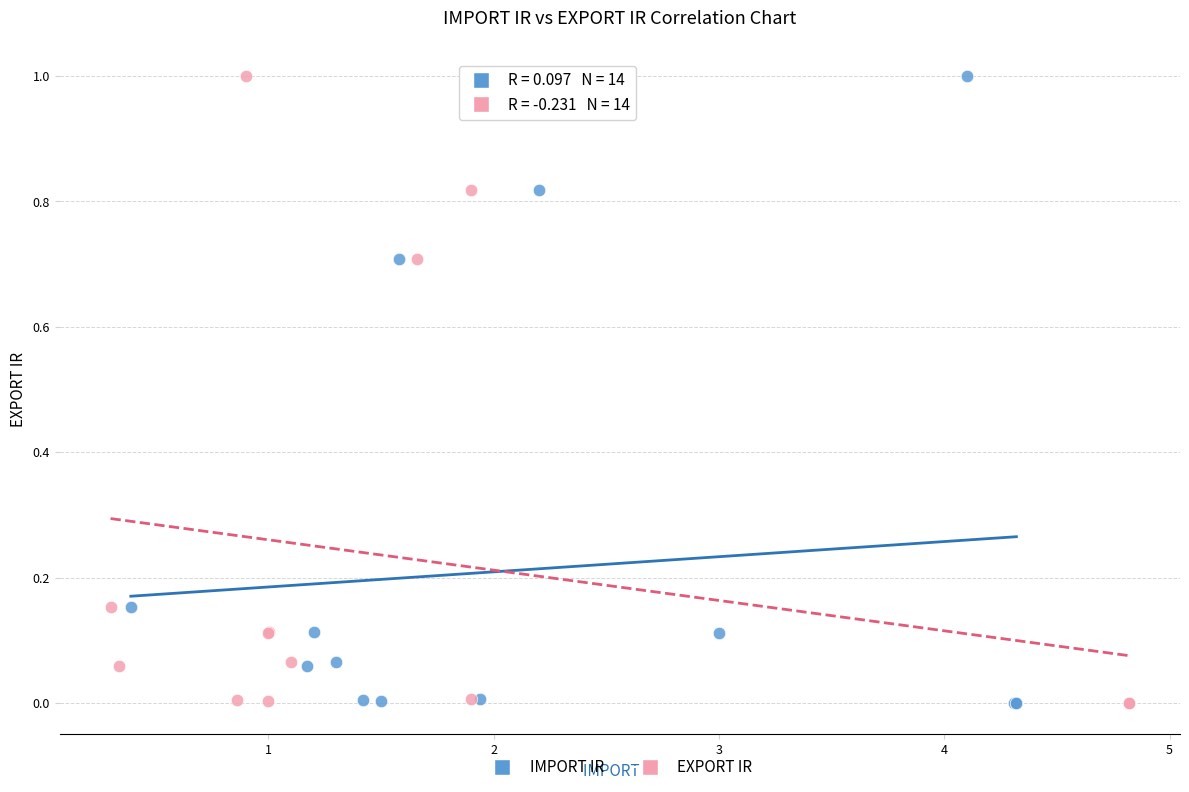

What are all the series names shown in the legend?

IMPORT IR, EXPORT IR